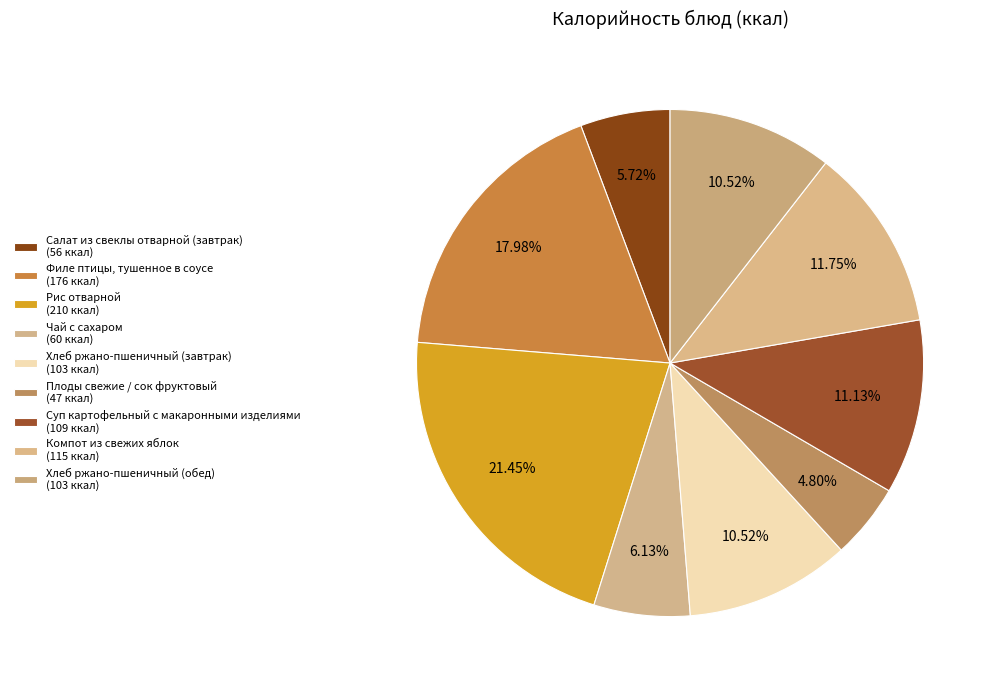

Is it true that Хлеб ржано-пшеничный (обед) is 23% of the pie?

False